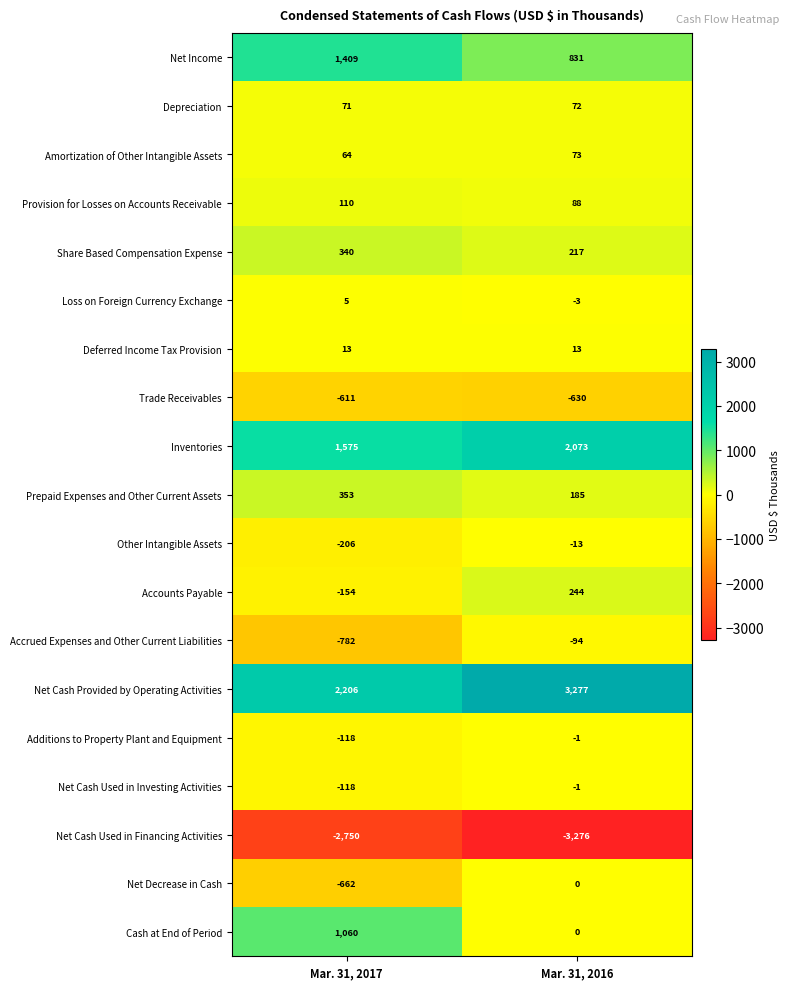

At which label does Cash at End of Period reach its minimum?

Mar. 31, 2016